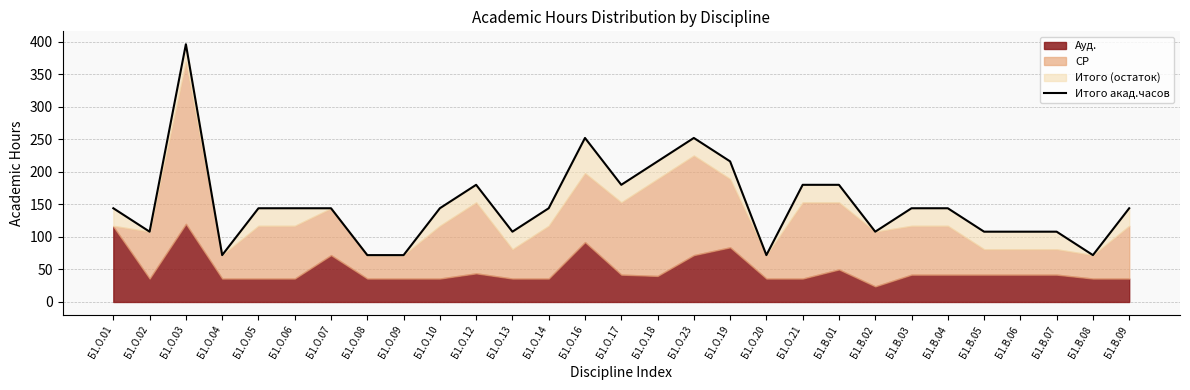

True or false: there are more than 1 points higher than both neighbors.

True